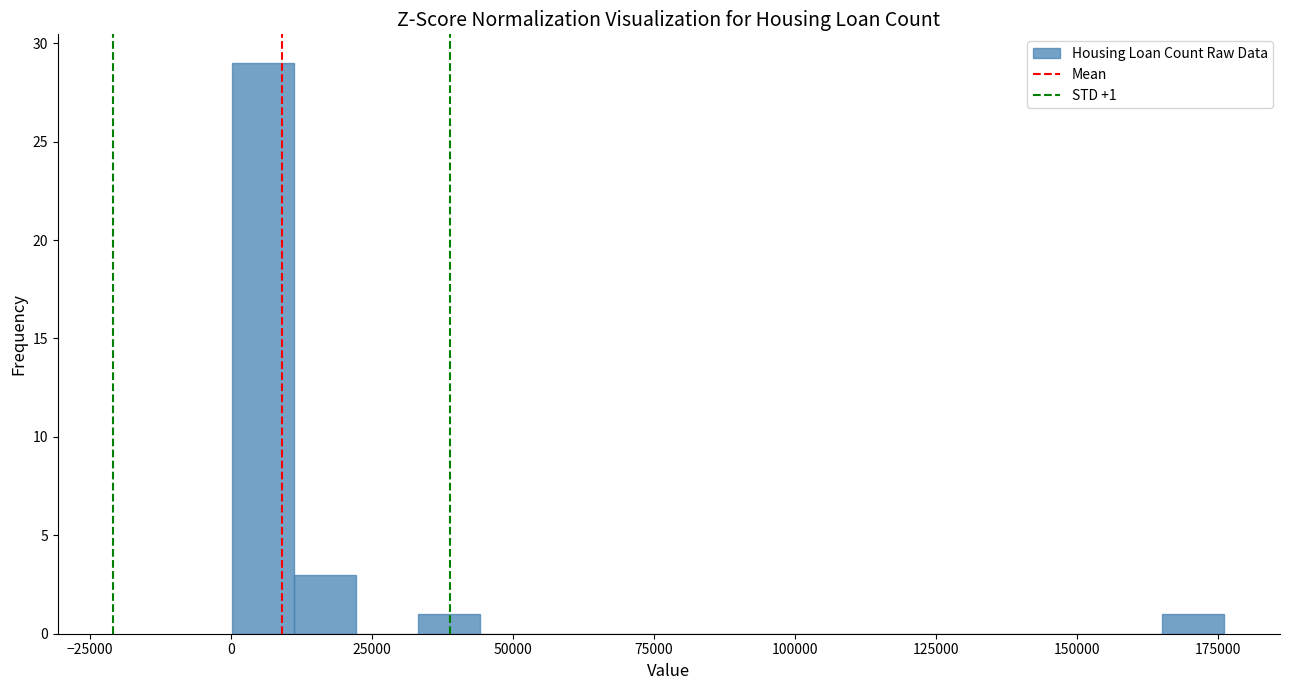

Read against the x-axis, roughly where is the centre of the tallest bar?

5000